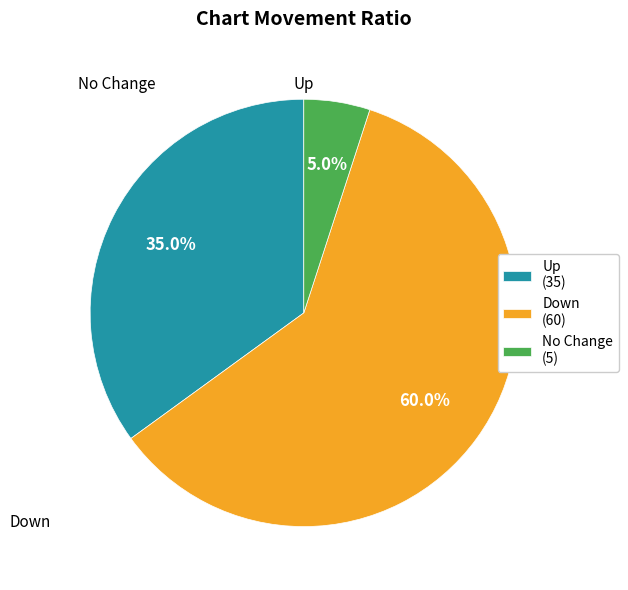

What percentage is NOT represented by Down (60)?

40.0%